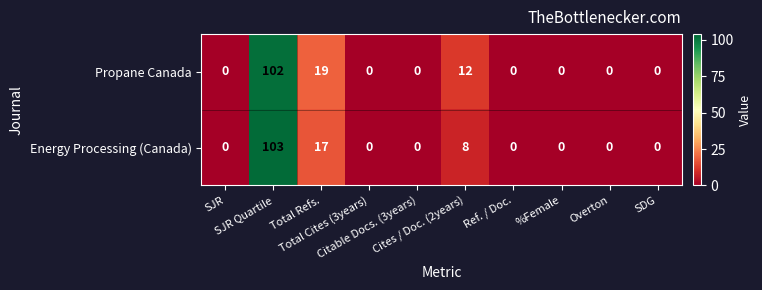

Which series has the largest range (max minus min)?

Energy Processing (Canada)